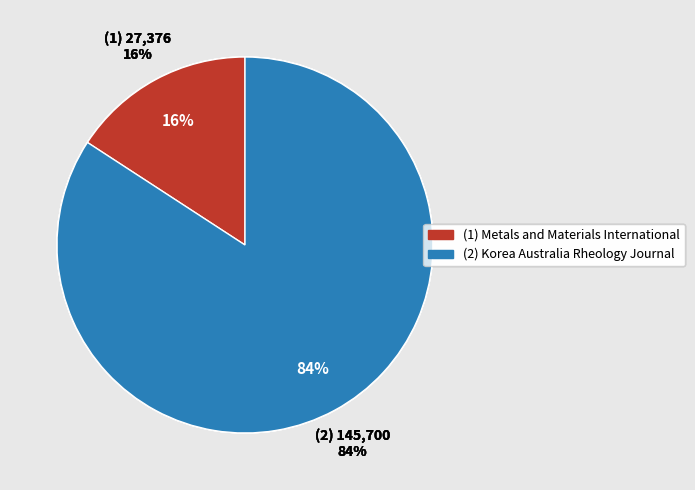

True or false: (1) Metals and Materials International accounts for 16% of the total.

True